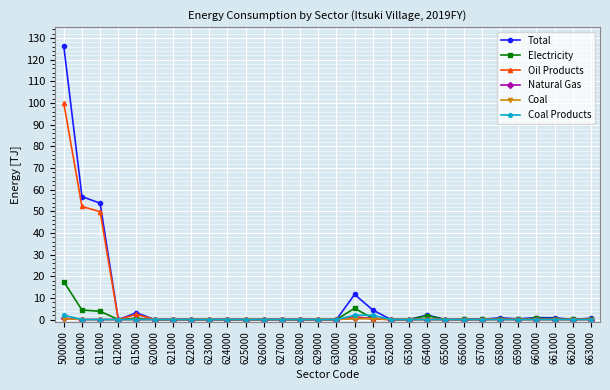

The value of Coal at 630000 is 0.0. True or false?

True